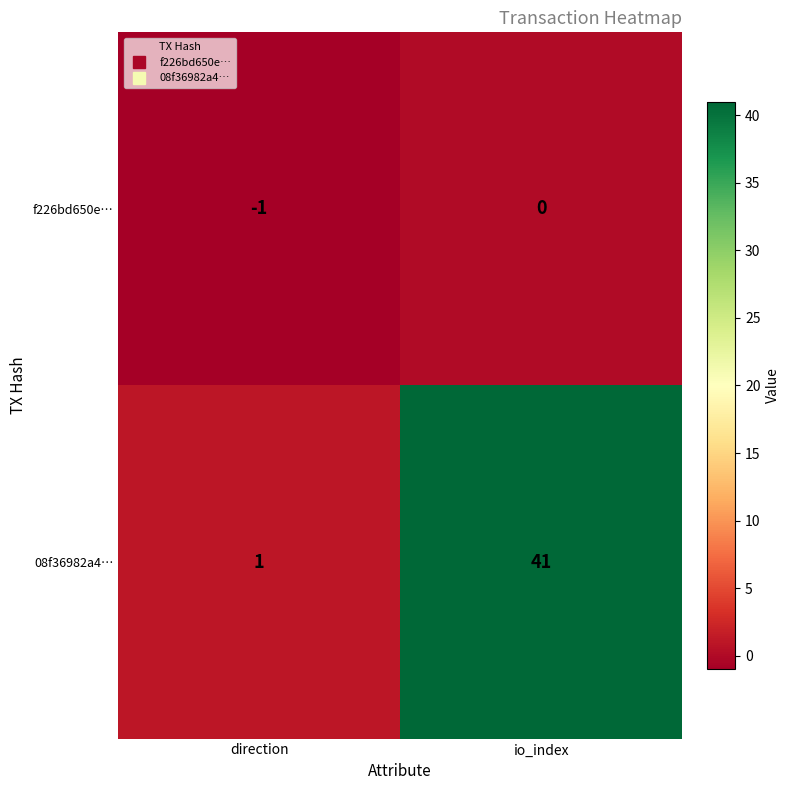

Rank the series by their average value, from lowest to highest.

f226bd650e…, 08f36982a4…